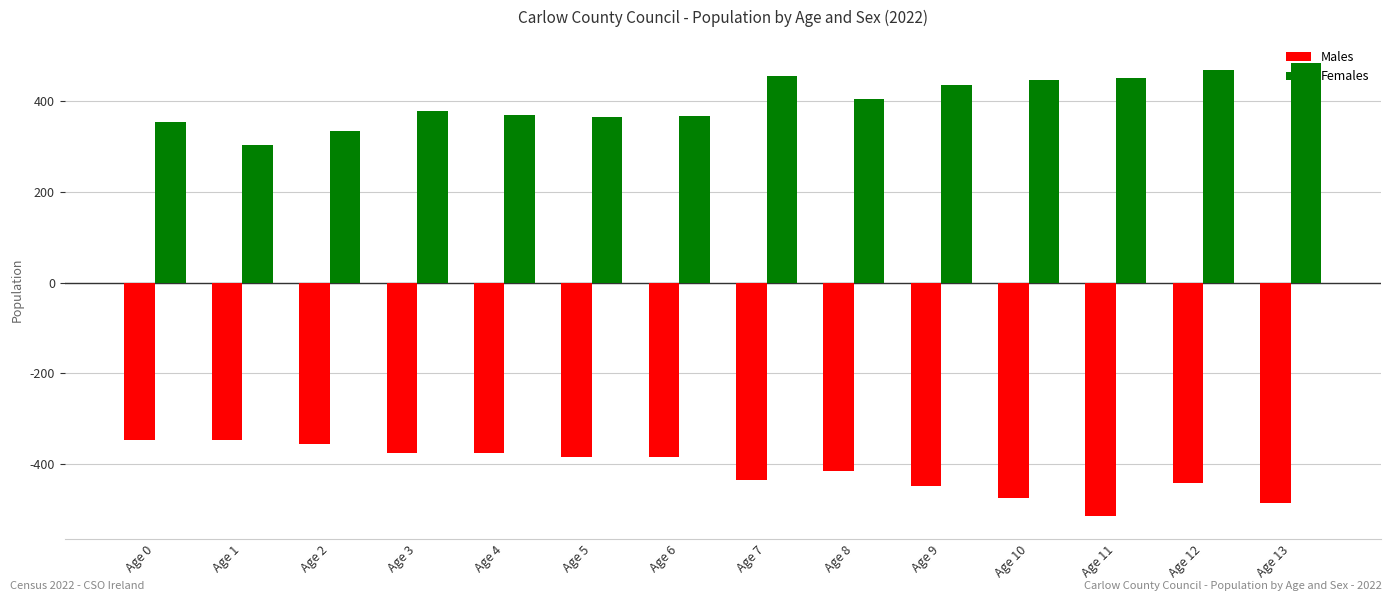

Is the value of Females at Age 13 greater than the value of Males at Age 12?

Yes